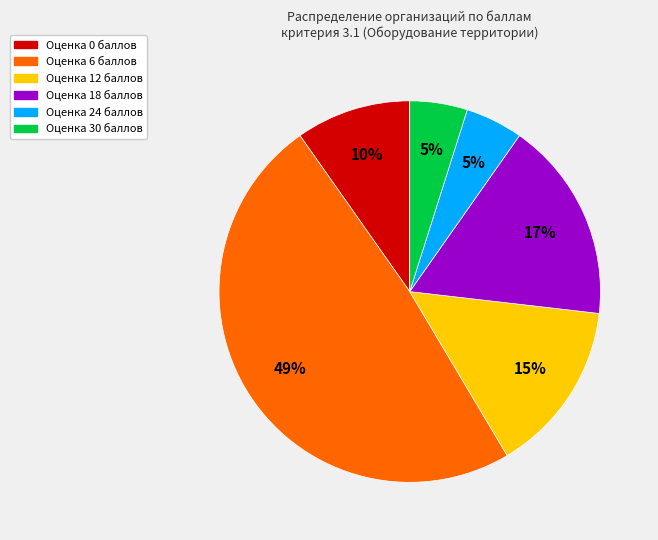

Does any single category account for the majority?

No